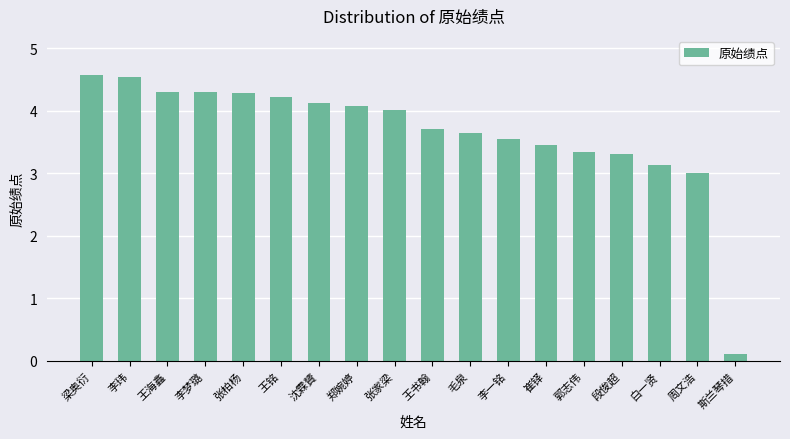

What is the difference between the maximum and second lowest values?

1.6